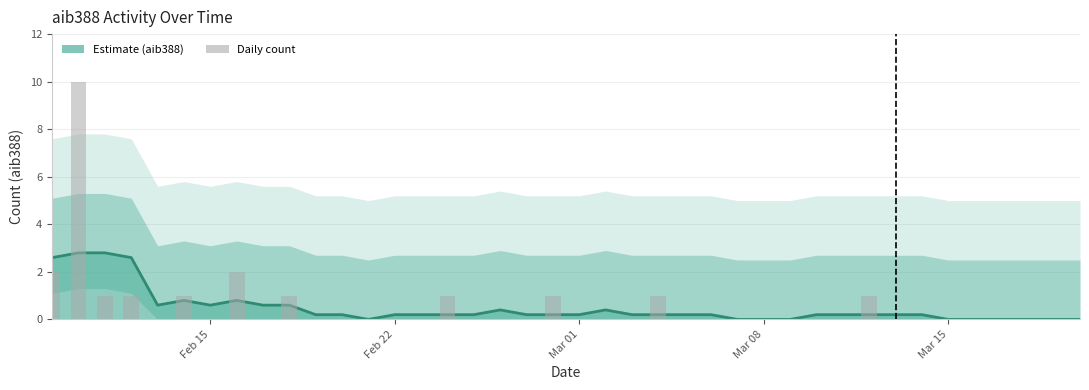

How many bars are there in total?

40